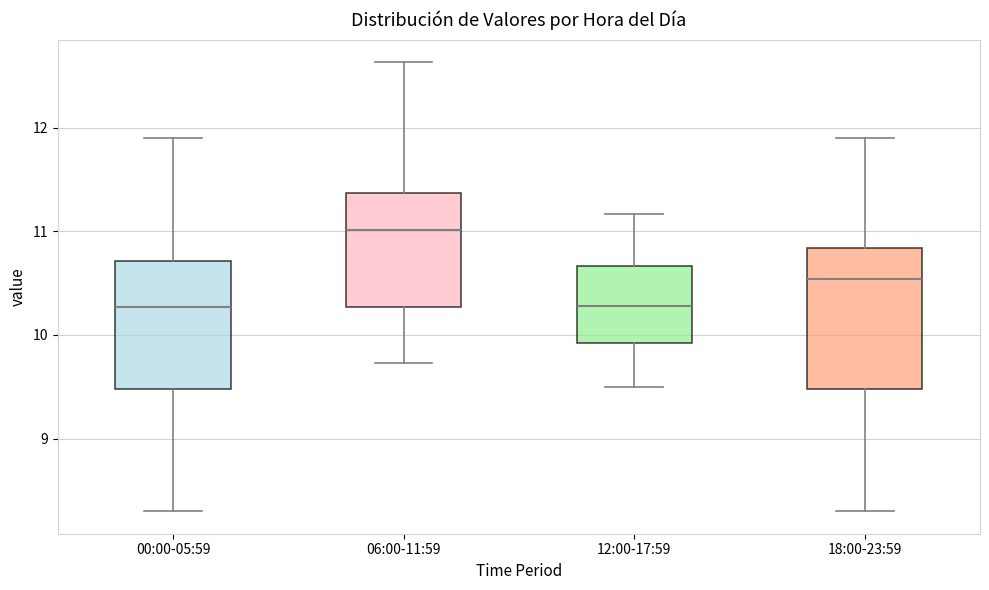

Where does the lower whisker of the box for 00:00-05:59 end on the y-axis? The values are not printed on the chart, so give them approximately, as read against the axis.

8.3